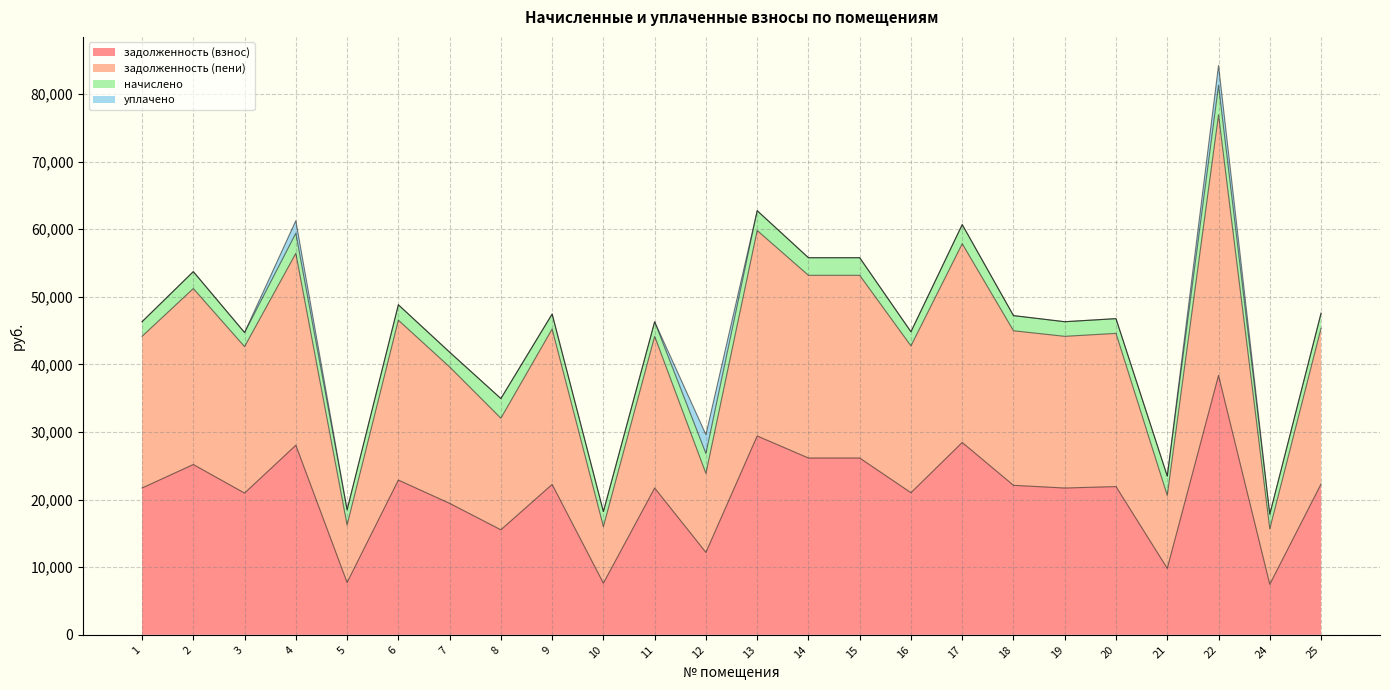

What are all the series names shown in the legend?

задолженность (взнос), задолженность (пени), начислено, уплачено